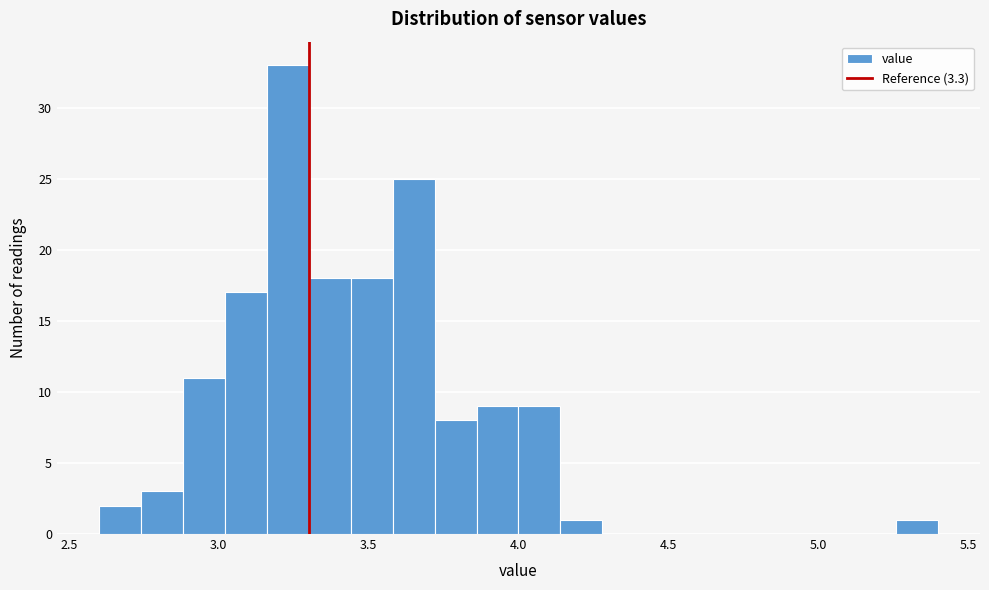

Around what value on the x-axis is the tallest bar? Give the approximate position of its centre, as read against the axis.

3.25